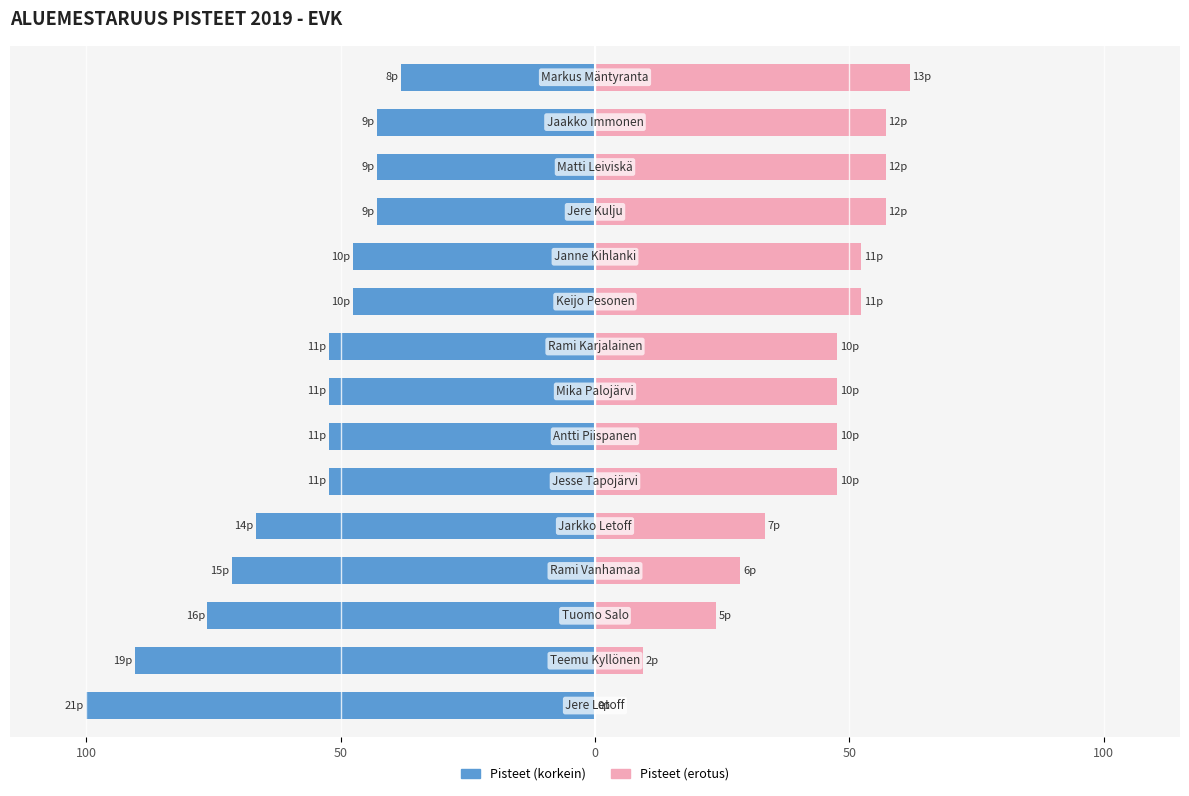

Where does the Complement series first go above 47?

5